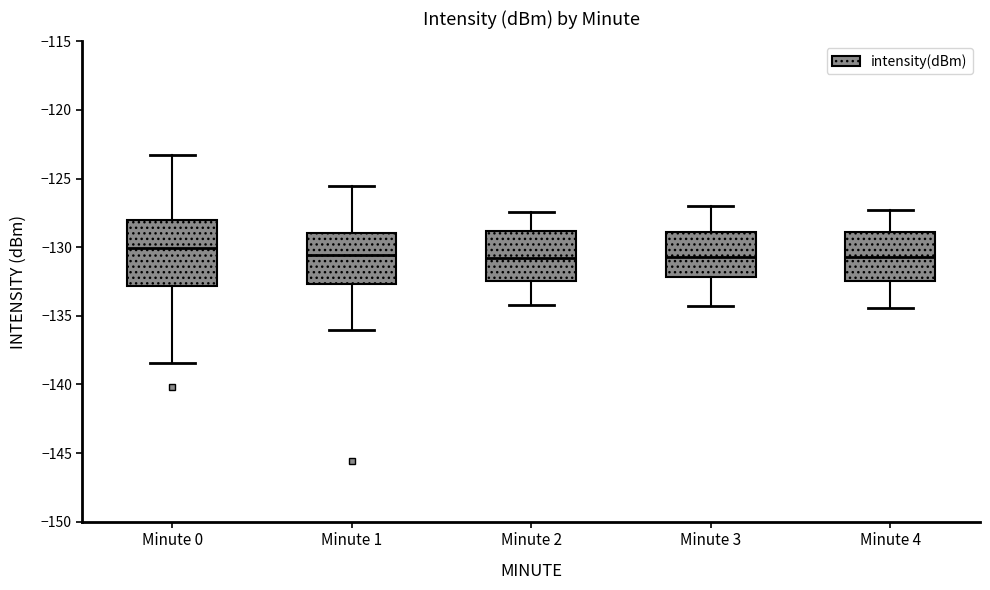

Where does the upper whisker of the box for Minute 1 end on the y-axis? The values are not printed on the chart, so give them approximately, as read against the axis.

-125.5